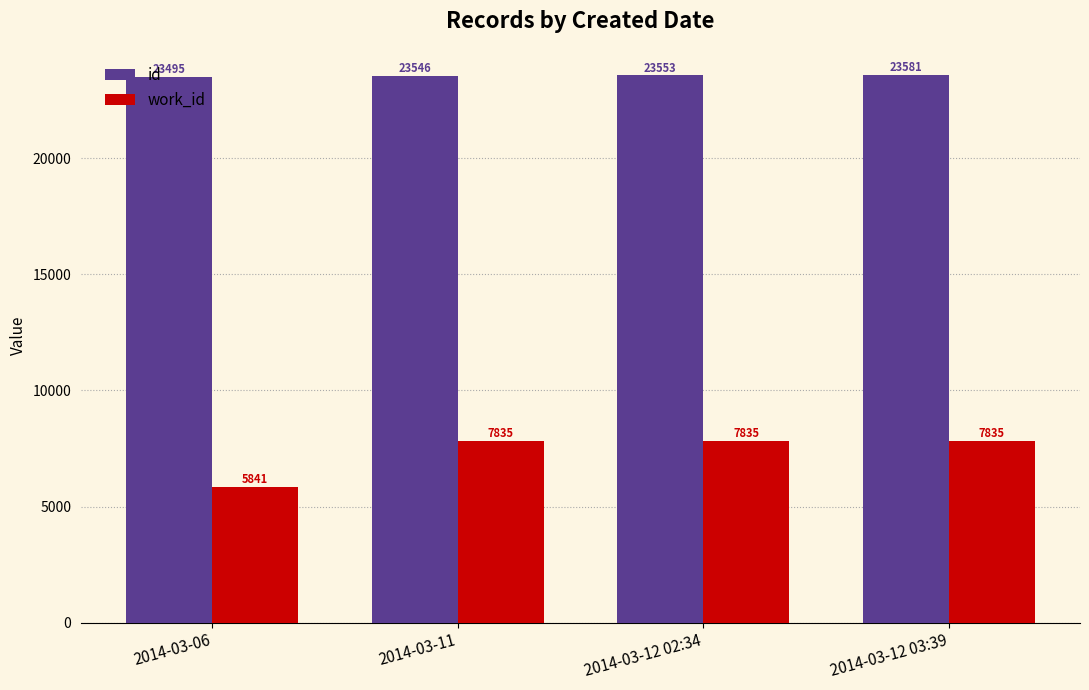

True or false: work_id has a value of 7835 at 2014-03-12 02:34.

True